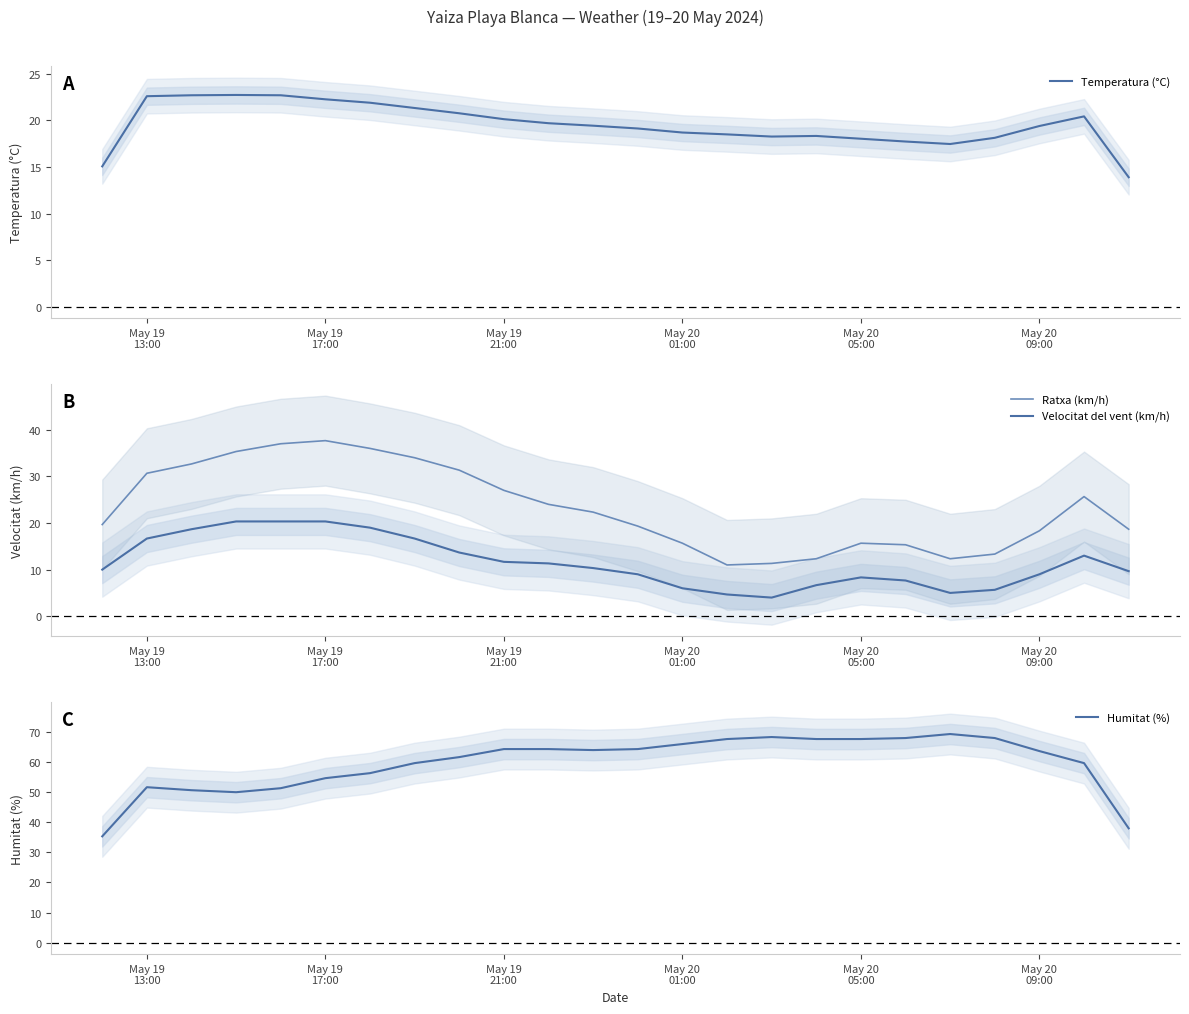

Reading left to right, what are all the values shown in this chart?

Temperatura (°C): 15.1	22.6	22.7	22.7	22.7	22.3	21.9	21.3	20.8	20.1	19.7	19.4	19.1	18.7	18.5	18.3	18.3	18.0	17.7	17.5	18.1	19.4	20.4	13.9
Ratxa (km/h): 19.7	30.7	32.7	35.3	37.0	37.7	36.0	34.0	31.3	27.0	24.0	22.3	19.3	15.7	11.0	11.3	12.3	15.7	15.3	12.3	13.3	18.3	25.7	18.7
Velocitat del vent (km/h): 10.0	16.7	18.7	20.3	20.3	20.3	19.0	16.7	13.7	11.7	11.3	10.3	9.0	6.0	4.7	4.0	6.7	8.3	7.7	5.0	5.7	9.0	13.0	9.7
Humitat (%): 35.3	51.7	50.7	50.0	51.3	54.7	56.3	59.7	61.7	64.3	64.3	64.0	64.3	66.0	67.7	68.3	67.7	67.7	68.0	69.3	68.0	63.7	59.7	38.0